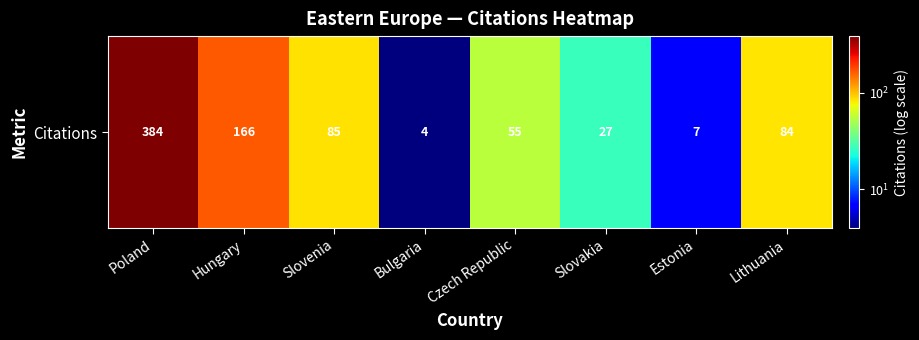

Where is the data nearest to the value 194?

Hungary